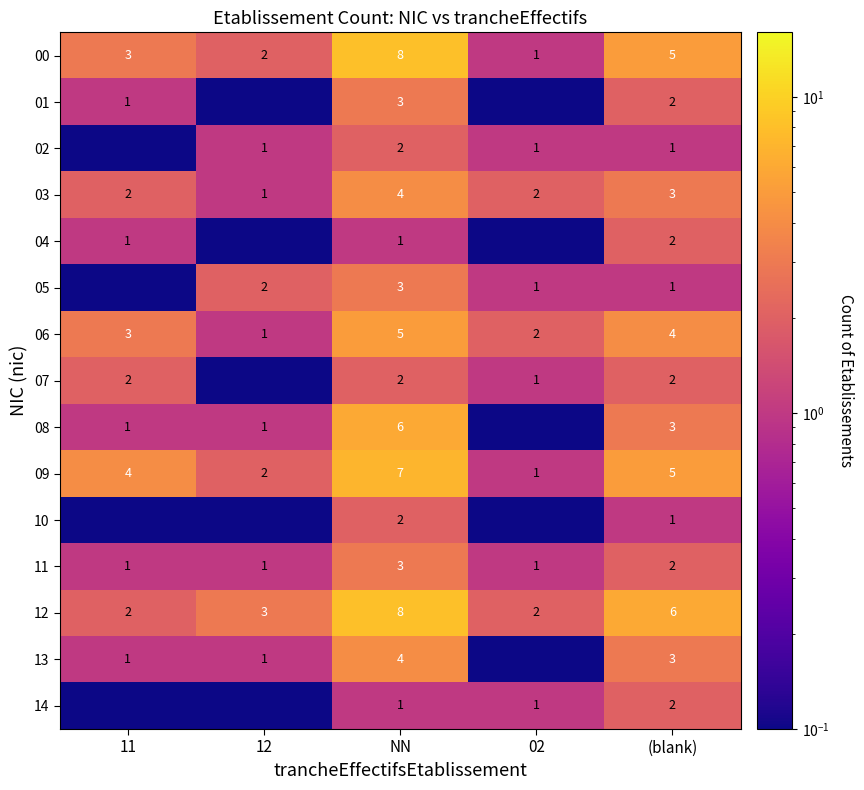

Is the value of 14 at (blank) greater than the value of 08 at NN?

No